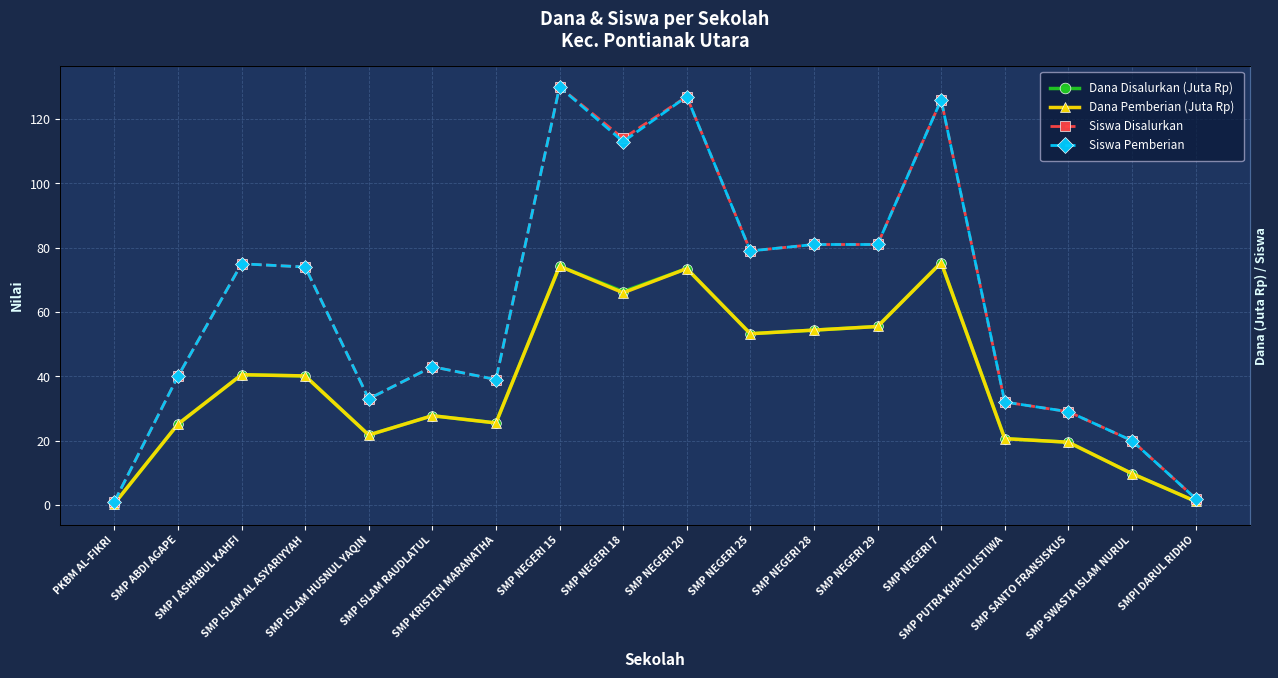

What is the value of the Siswa Disalurkan point at the 16th from the left?

29.0